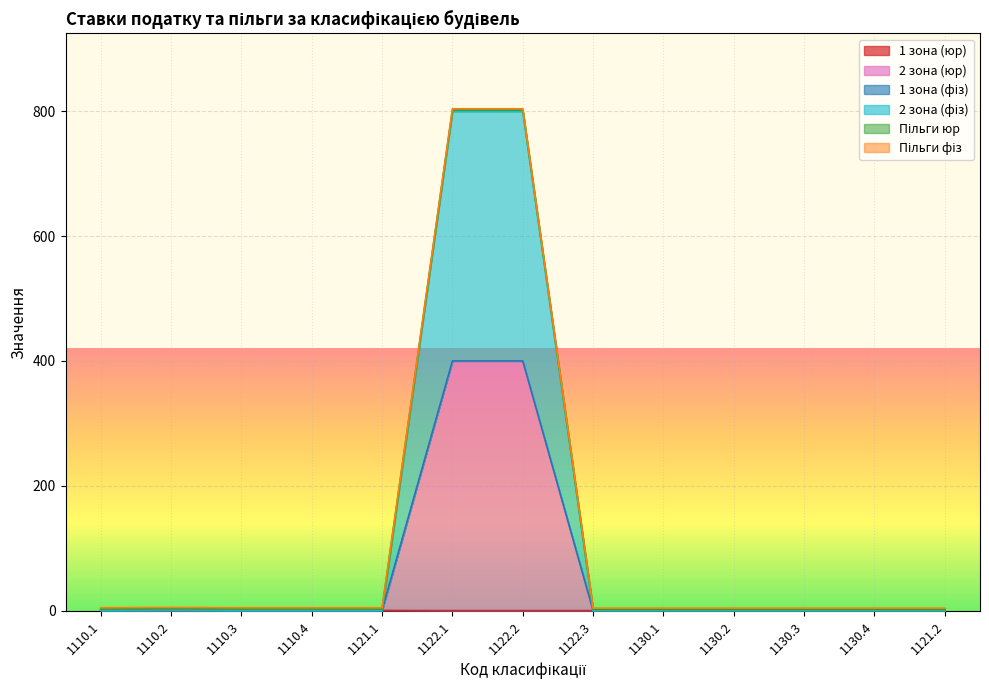

At 1130.4, list the series in order from largest to smallest.

1 зона (юр), 2 зона (юр), 2 зона (фіз)